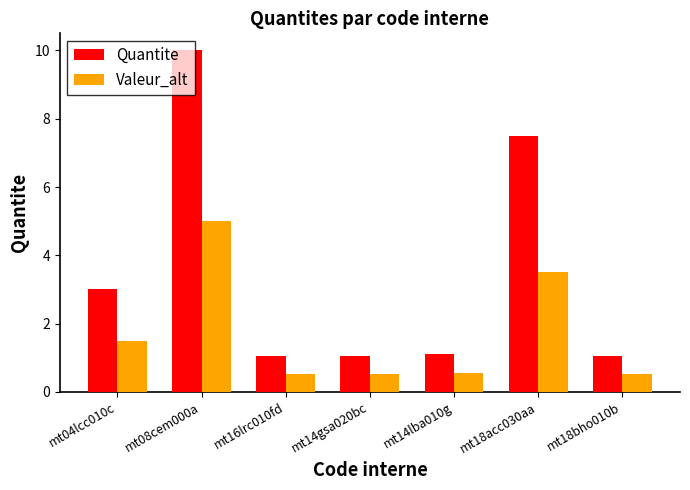

How many data points does each series have?

7